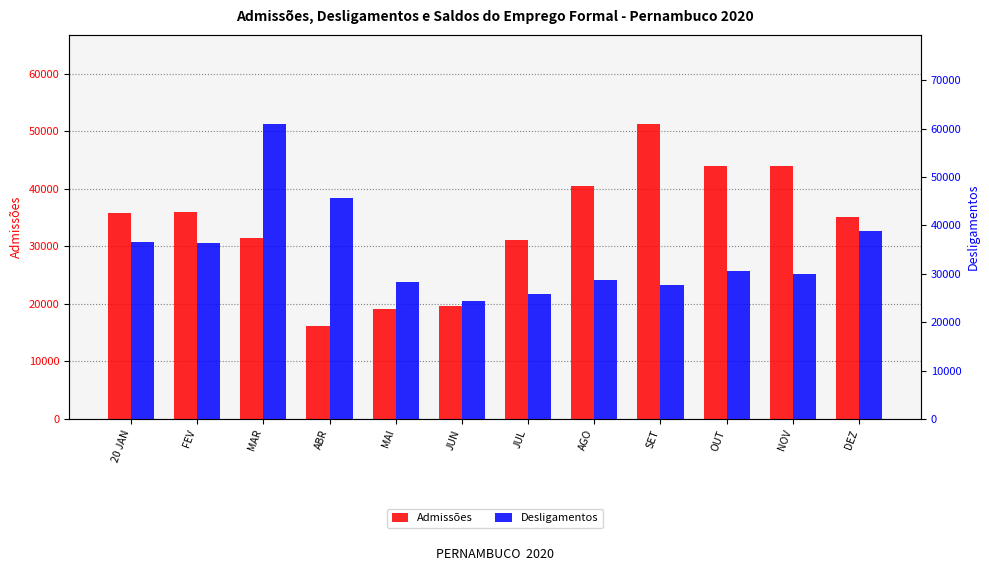

Where is Desligamentos nearest to the value 42784?

ABR